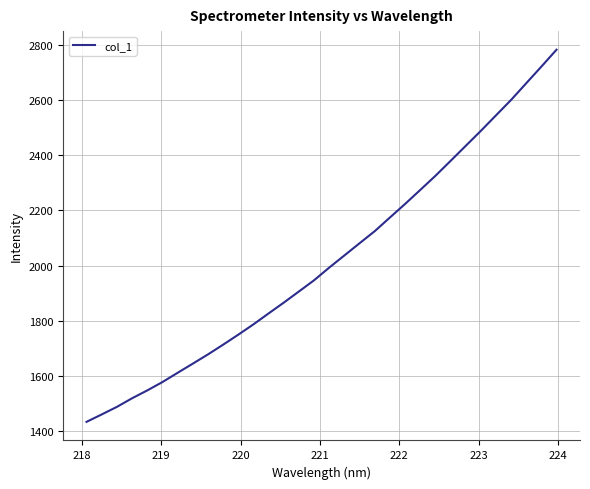

What is the difference between the maximum and minimum values?

1347.2